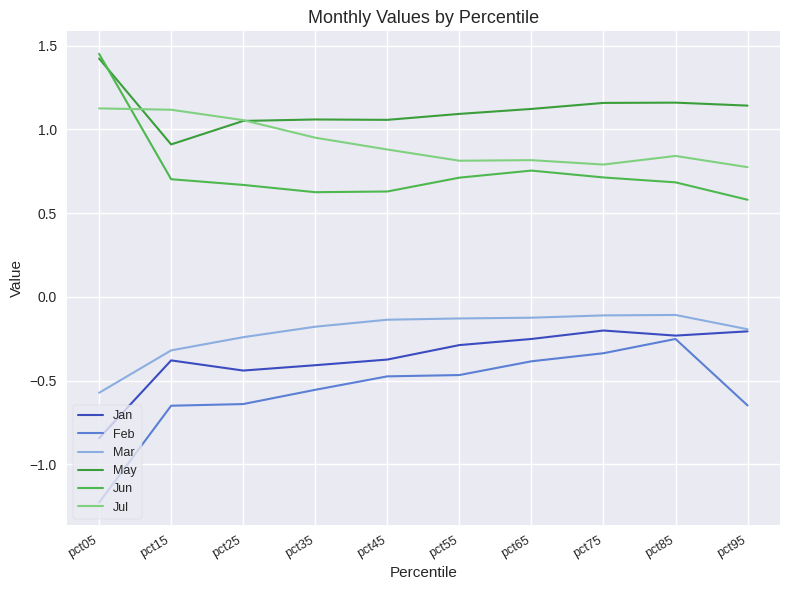

How many lines are shown in the chart?

6